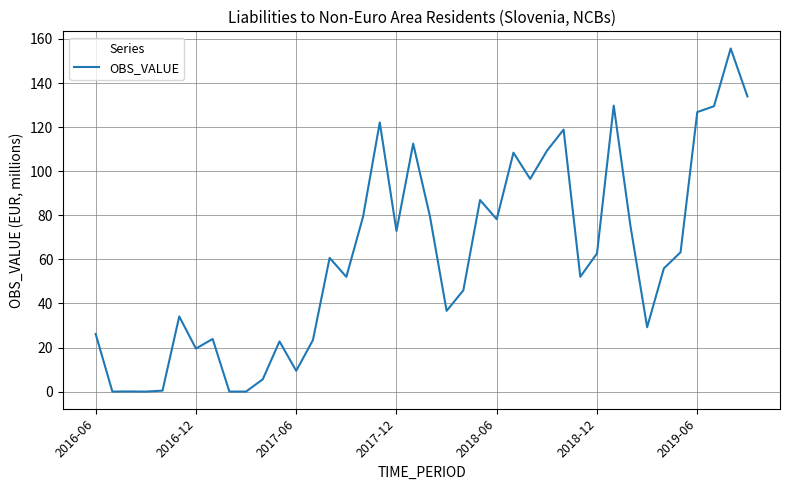

What is the greatest value displayed?

155.7